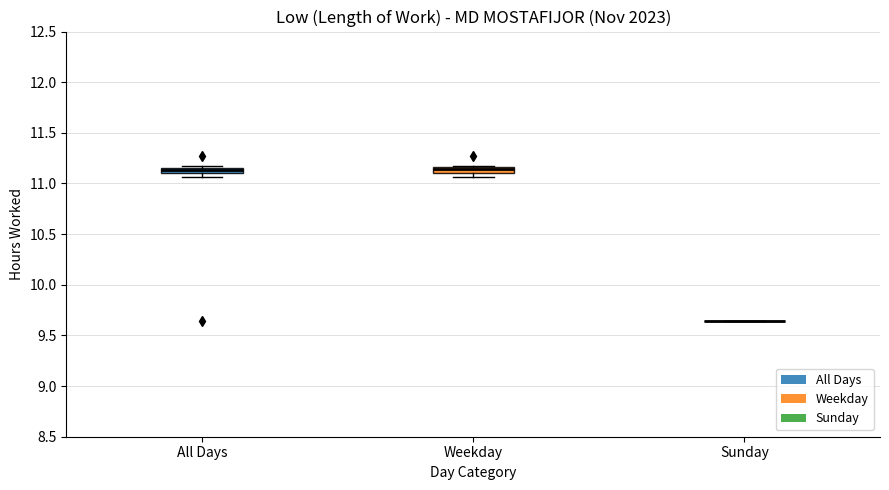

Where is the lower edge of the box for All Days on the y-axis? The values are not printed on the chart, so give them approximately, as read against the axis.

11.10